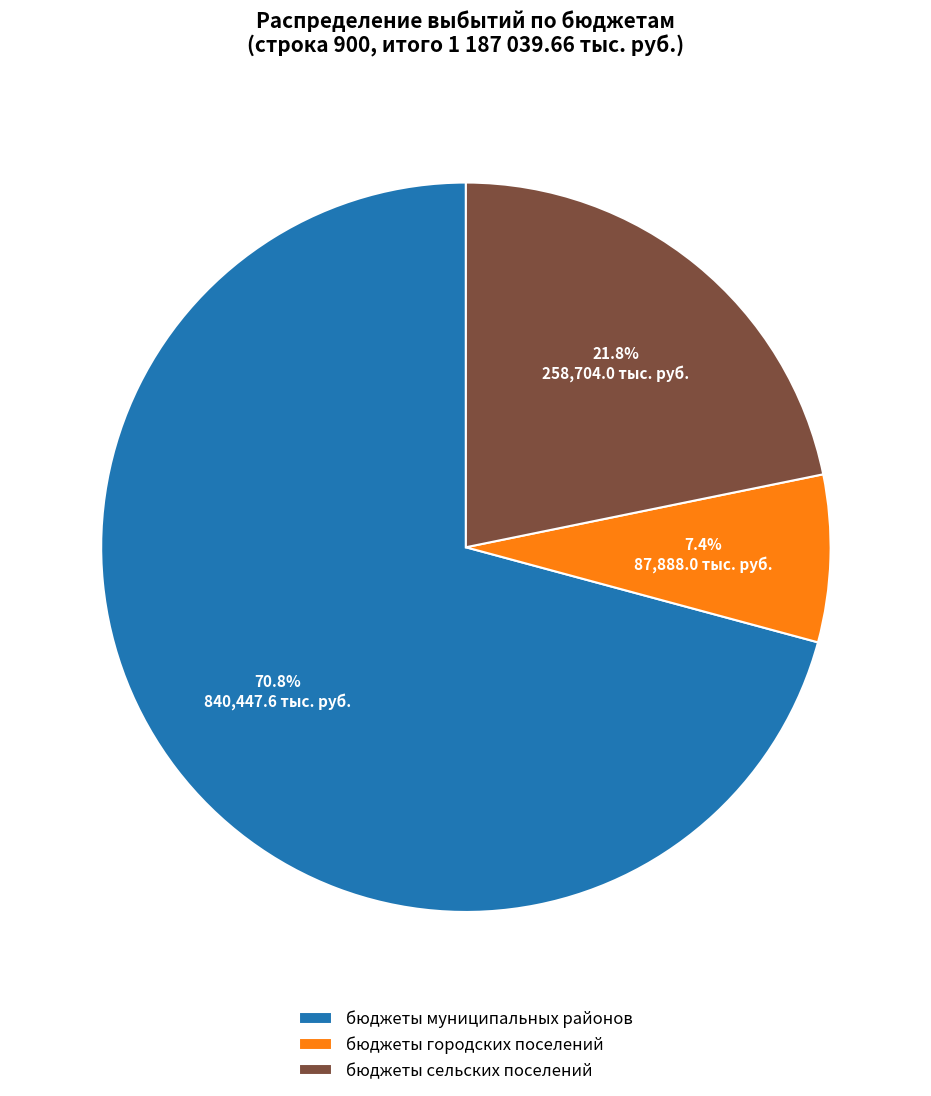

Count the number of slices in the pie.

3